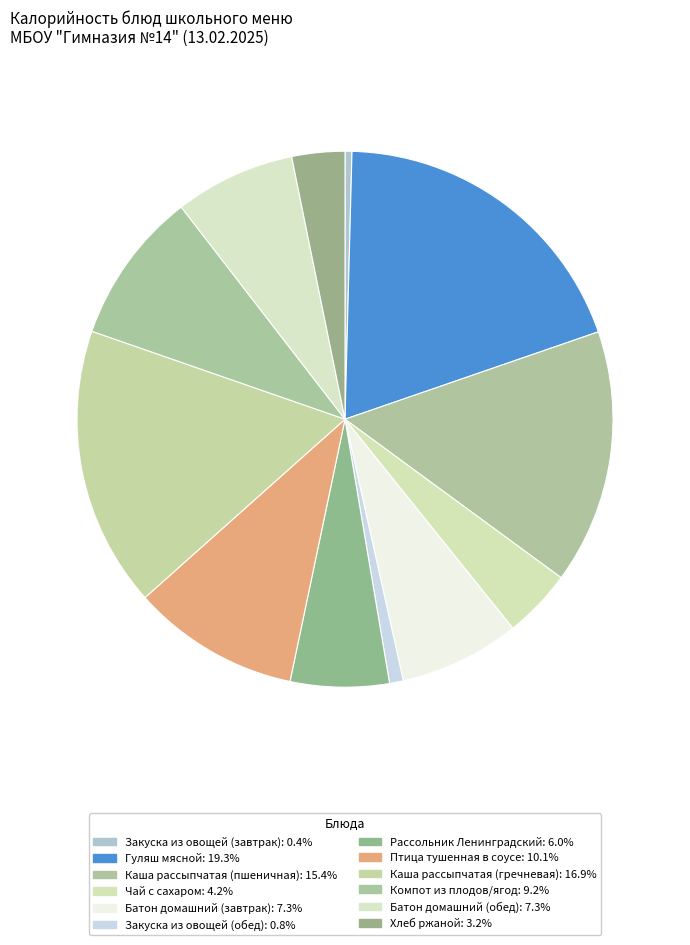

How many slices are in this pie chart?

12